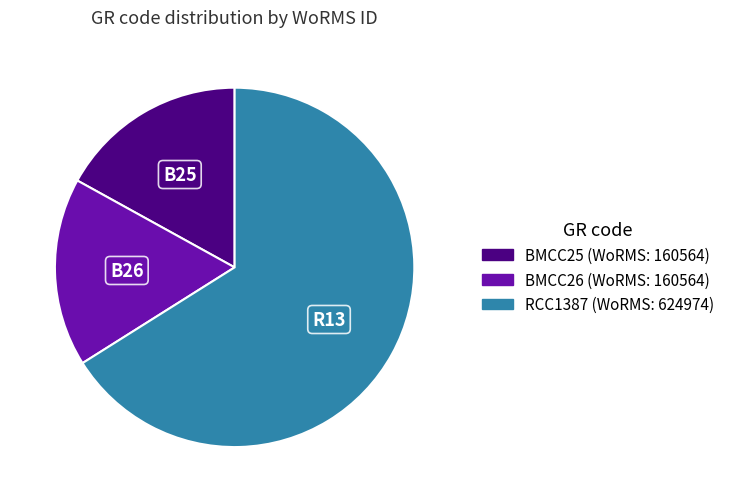

Is it true that BMCC25 is 17% of the pie?

True